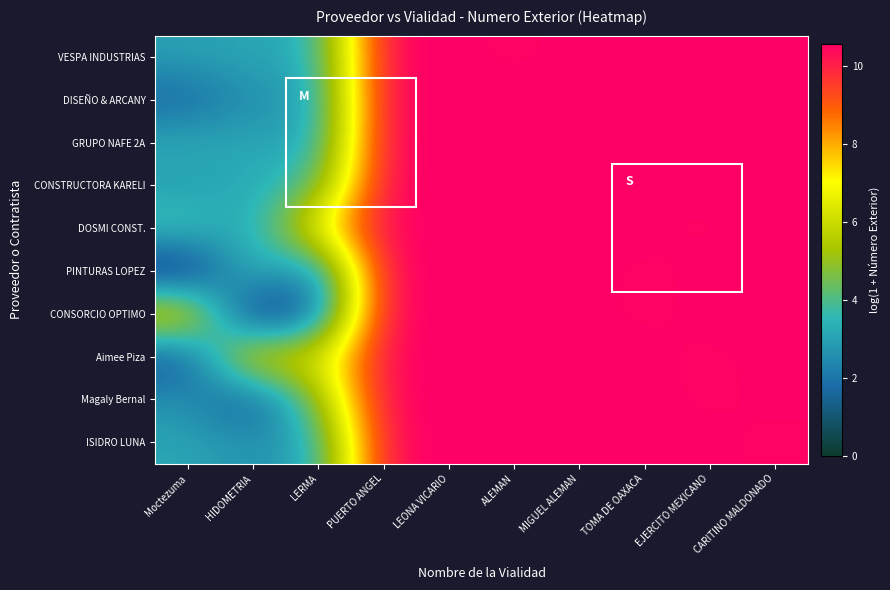

Rank the series by their maximum value, from highest to lowest.

VESPA INDUSTRIAS, GRUPO NAFE 2A, CONSTRUCTORA KARELI, DOSMI CONST., PINTURAS LOPEZ, CONSORCIO OPTIMO, Aimee Piza, Magaly Bernal, ISIDRO LUNA, DISEÑO & ARCANY